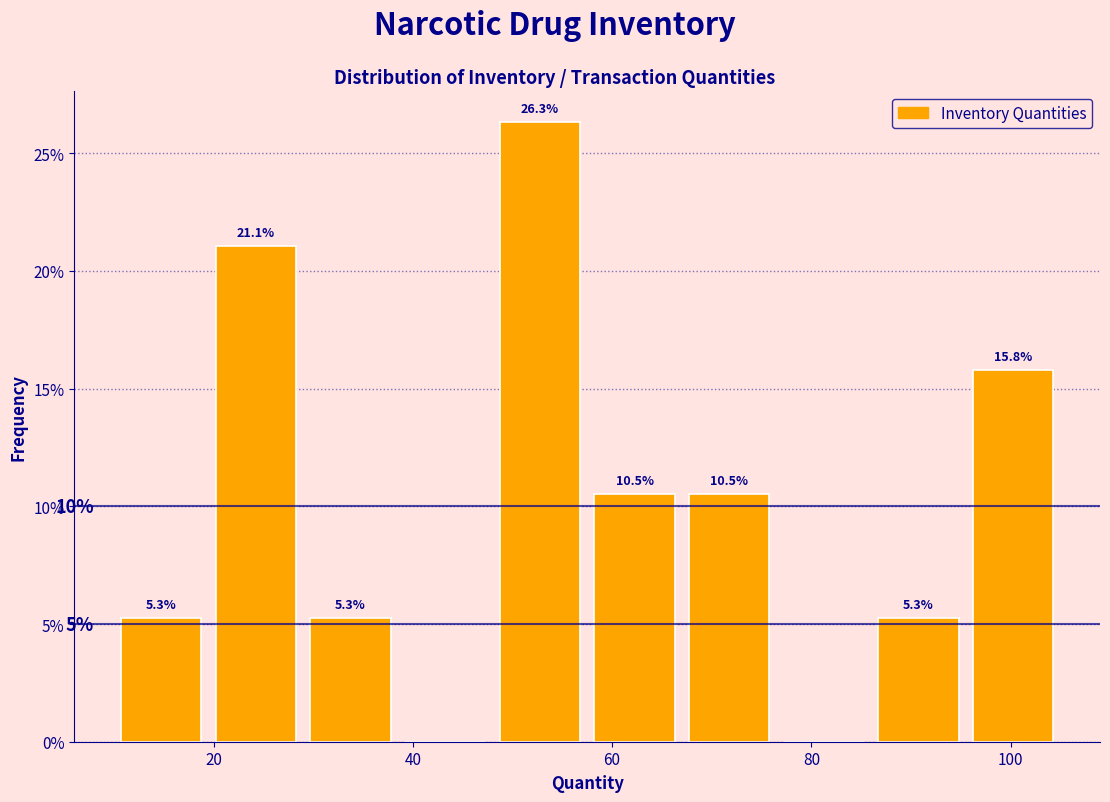

Over which range of the x-axis is the bar tallest?

48.0 to 57.5